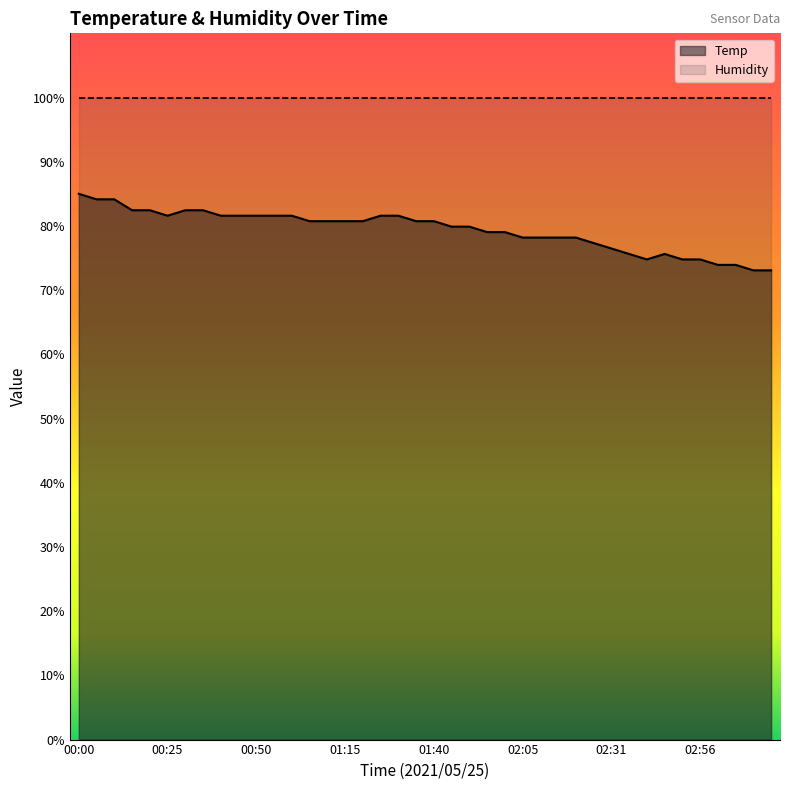

What is the difference between the maximum and minimum values?

11.9